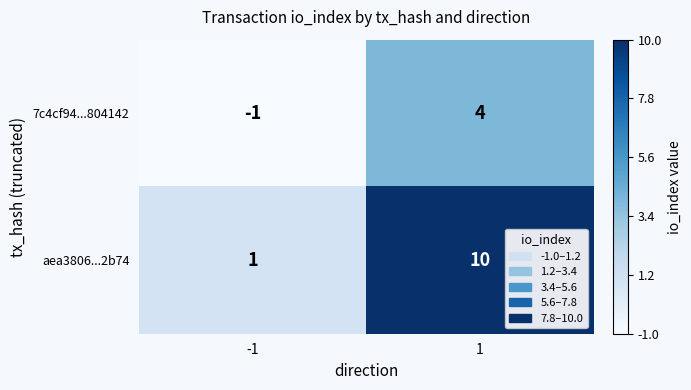

Read the aea3806...2b74 value at 1.

10